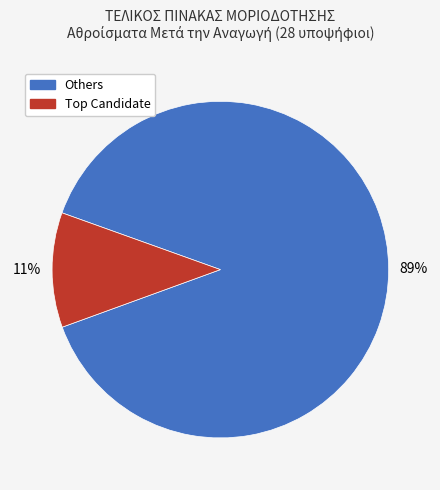

To the nearest percent, what is the average slice percentage?

50%